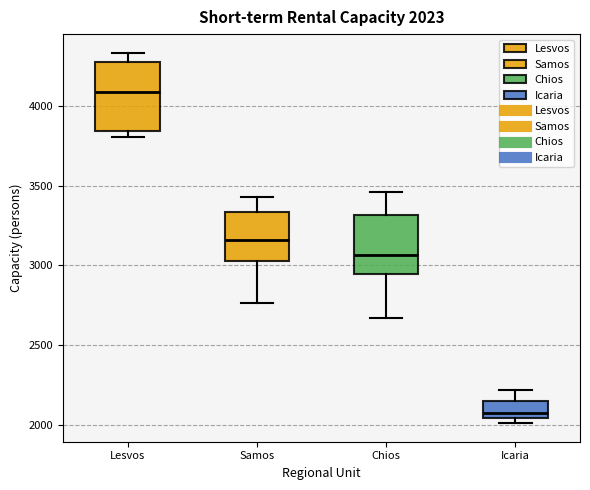

Which box is the tallest, from its lower edge to its upper edge?

Lesvos